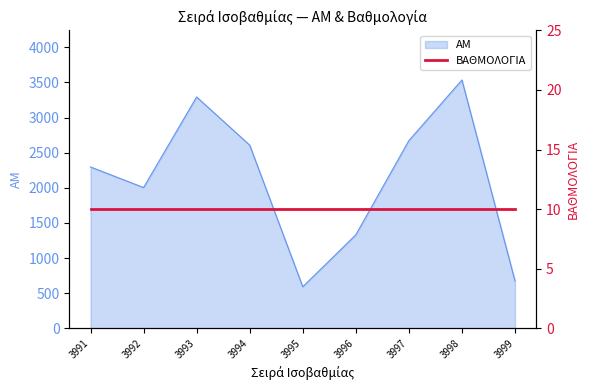

How many values exceed 2296?

4